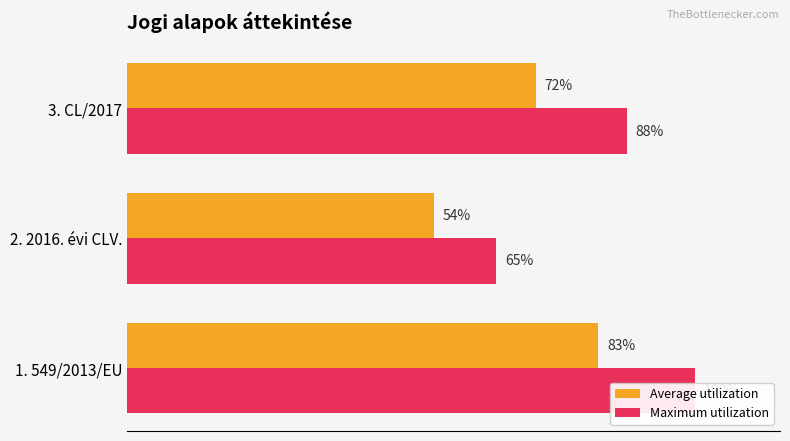

What are all the series names shown in the legend?

Average utilization, Maximum utilization